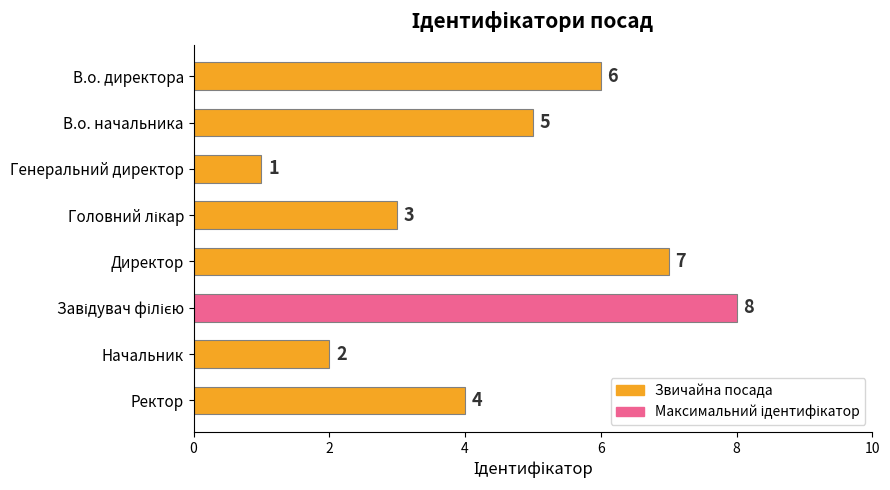

How many values are between 3 and 7?

5